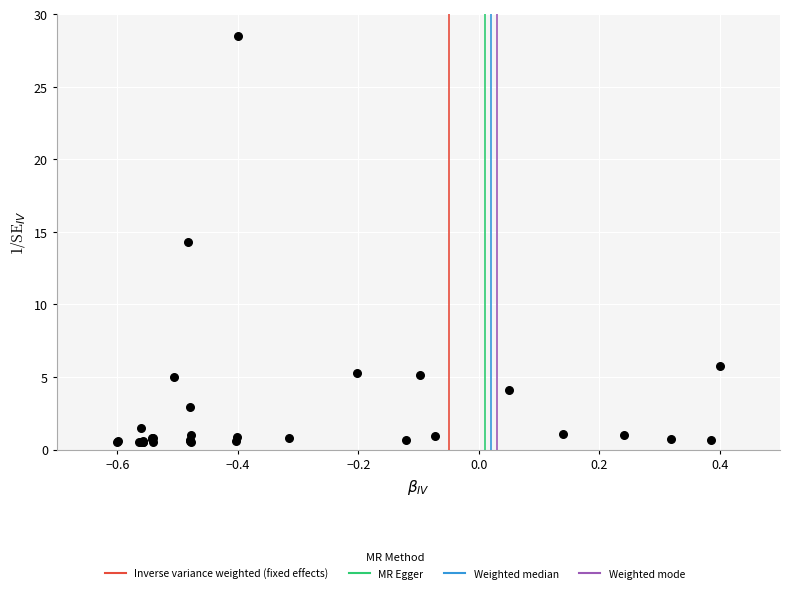

What Y value in the scatter plot is closest to 14?

14.3